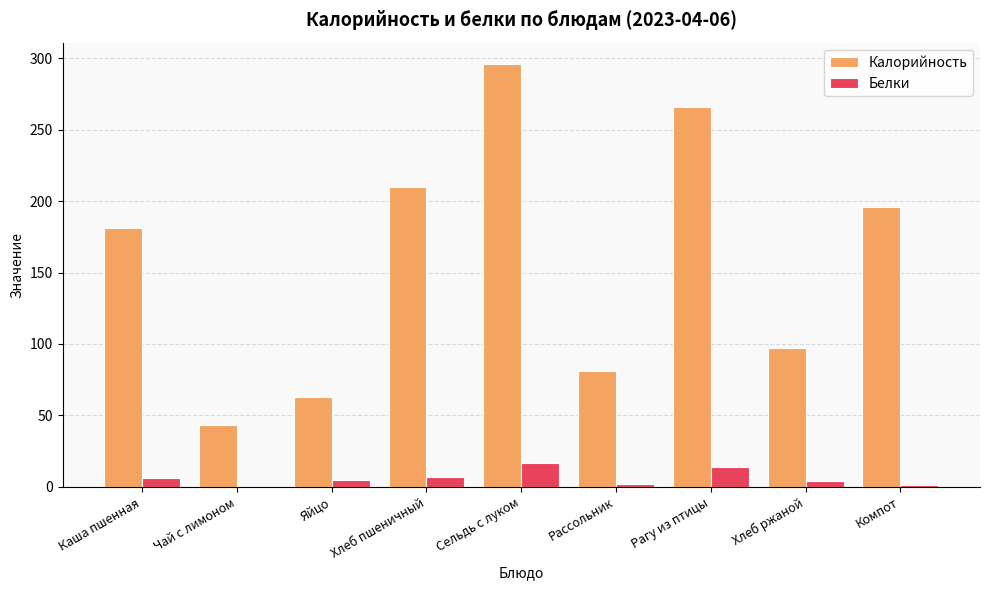

Which series has the largest total across all categories?

Калорийность